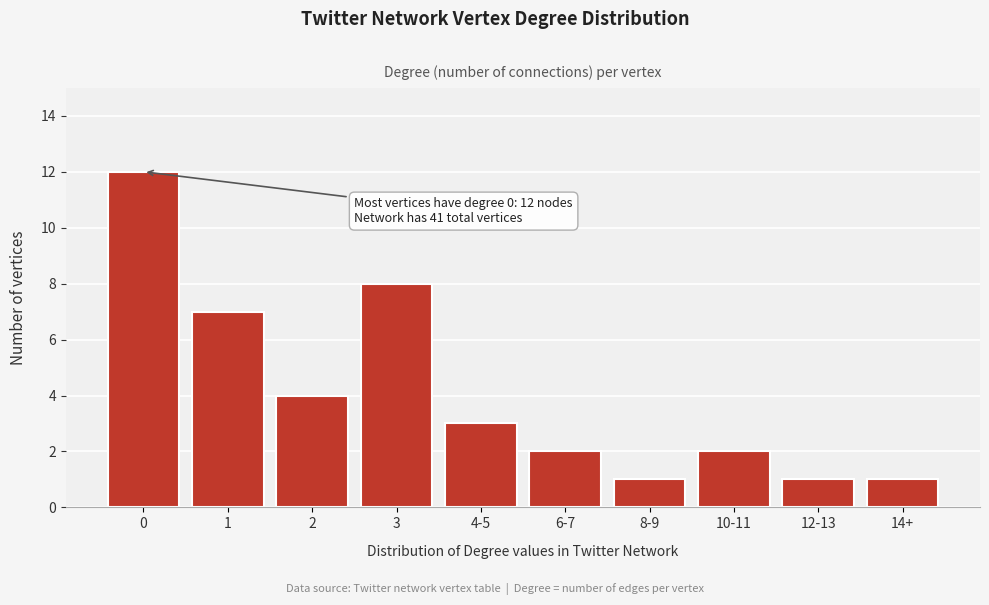

Reading left to right, what are all the values shown in this chart?

12	7	4	8	3	2	1	2	1	1